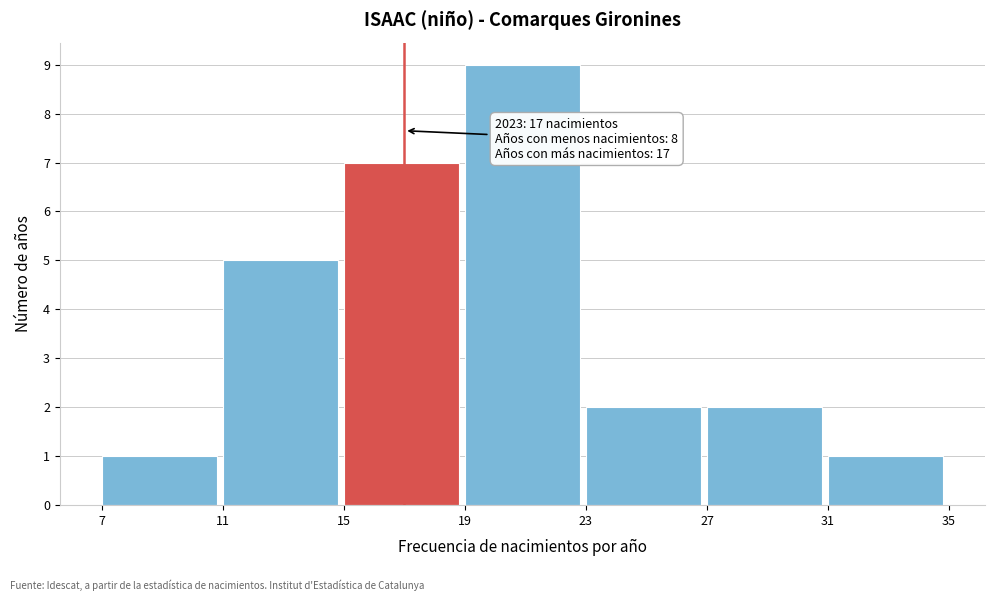

Which range on the x-axis has the tallest bar?

19 to 23